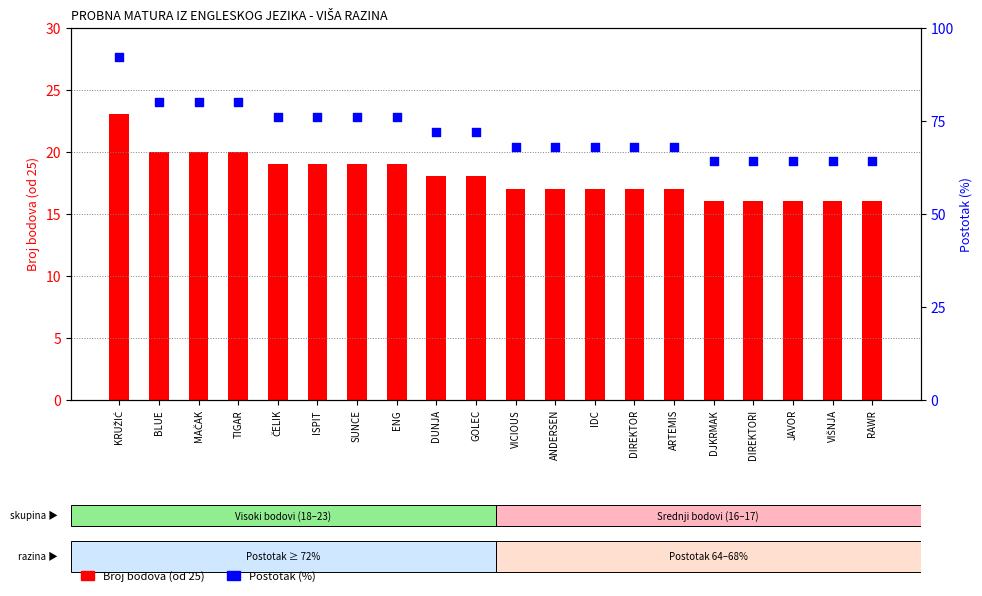

At which category is the sum across all series the highest?

KRUŽIĆ